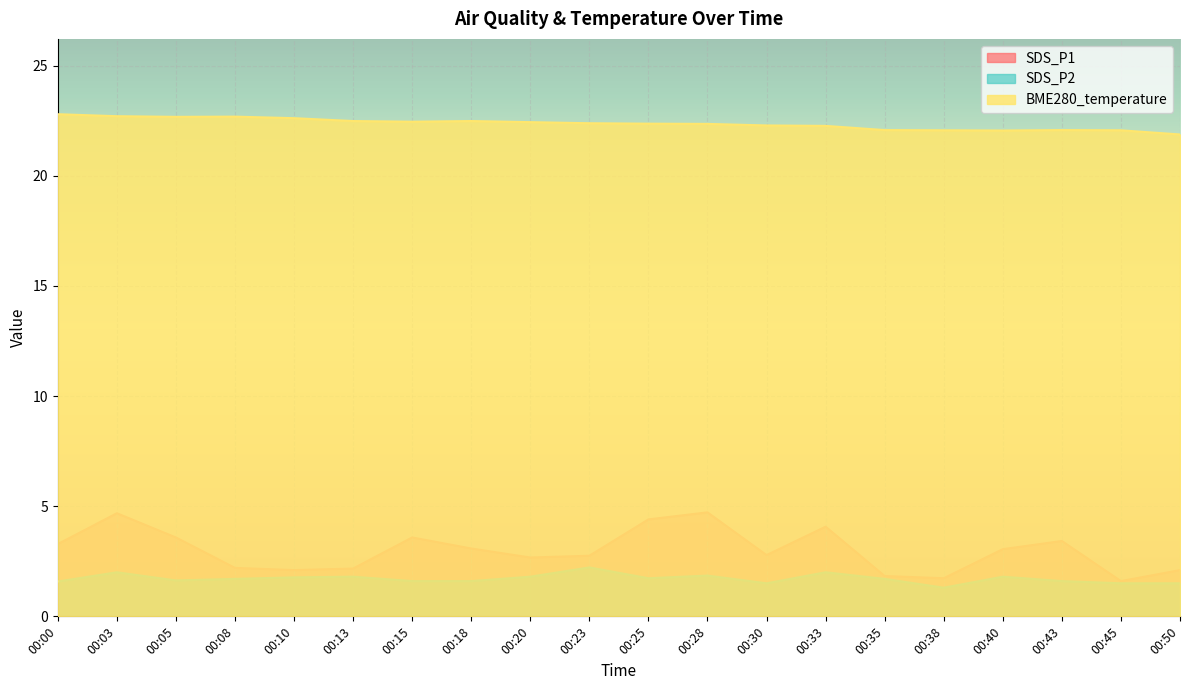

True or false: BME280_temperature has more than 0 interior local peaks.

True